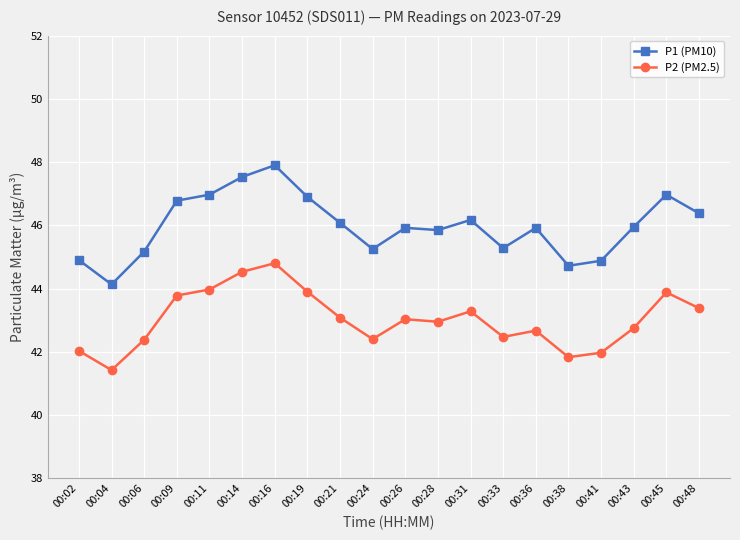

What is the difference between the maximum and minimum values in the P1 (PM10) series?

3.8